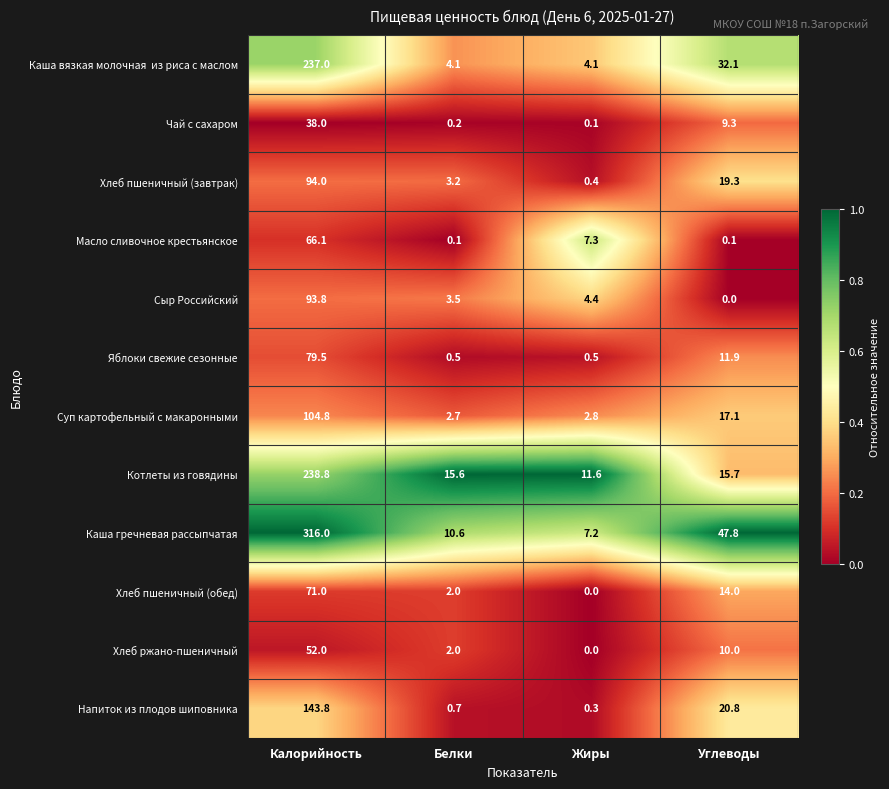

Which series changed the most between Калорийность and Жиры?

Каша гречневая рассыпчатая